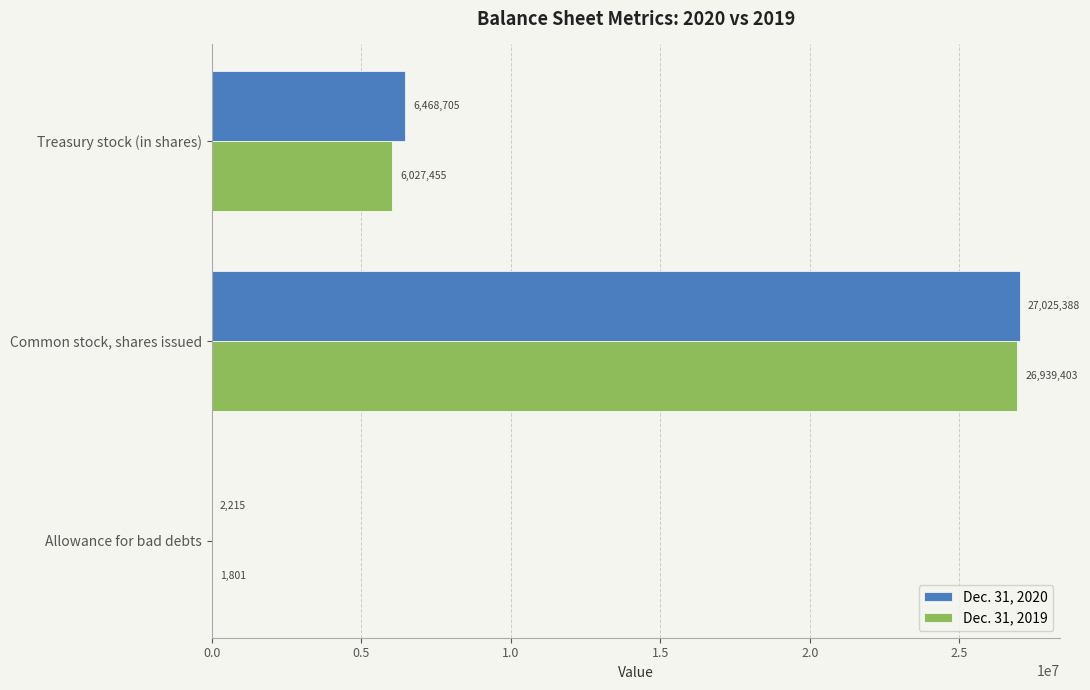

True or false: Dec. 31, 2020 has a value of 39739207 at Common stock, shares issued.

False